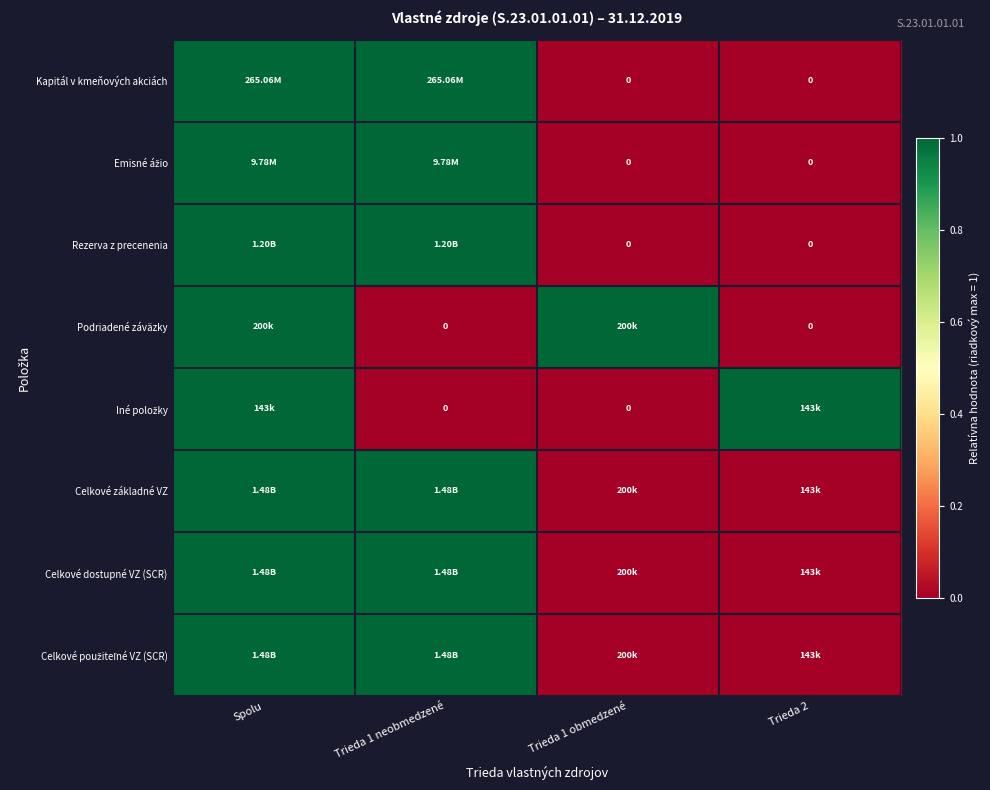

At which label does Celkové dostupné VZ (SCR) reach its minimum?

Trieda 2